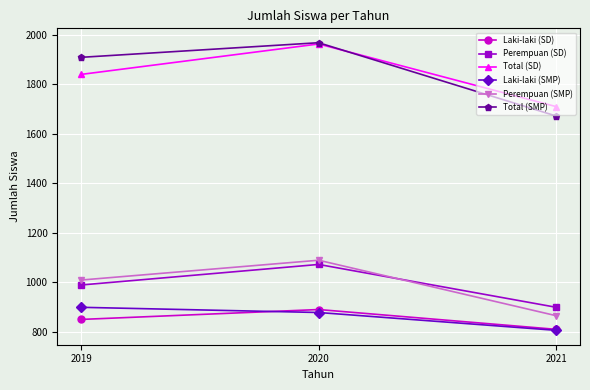

What are all the series names shown in the legend?

Laki-laki (SD), Perempuan (SD), Total (SD), Laki-laki (SMP), Perempuan (SMP), Total (SMP)